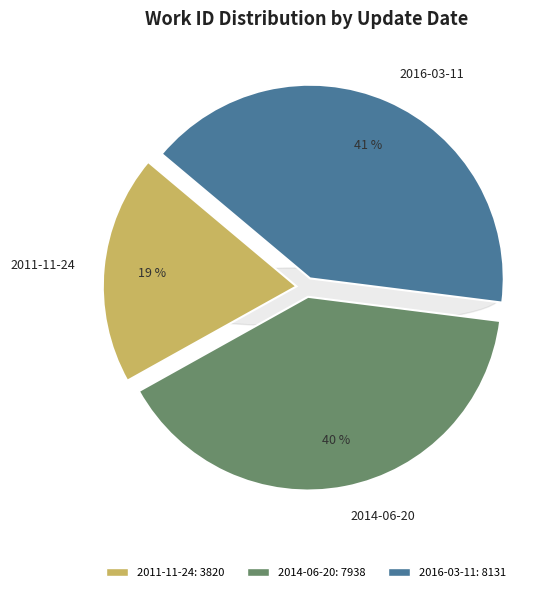

Combined, what portion of the pie is 2016-03-11 and 2014-06-20?

80.8%